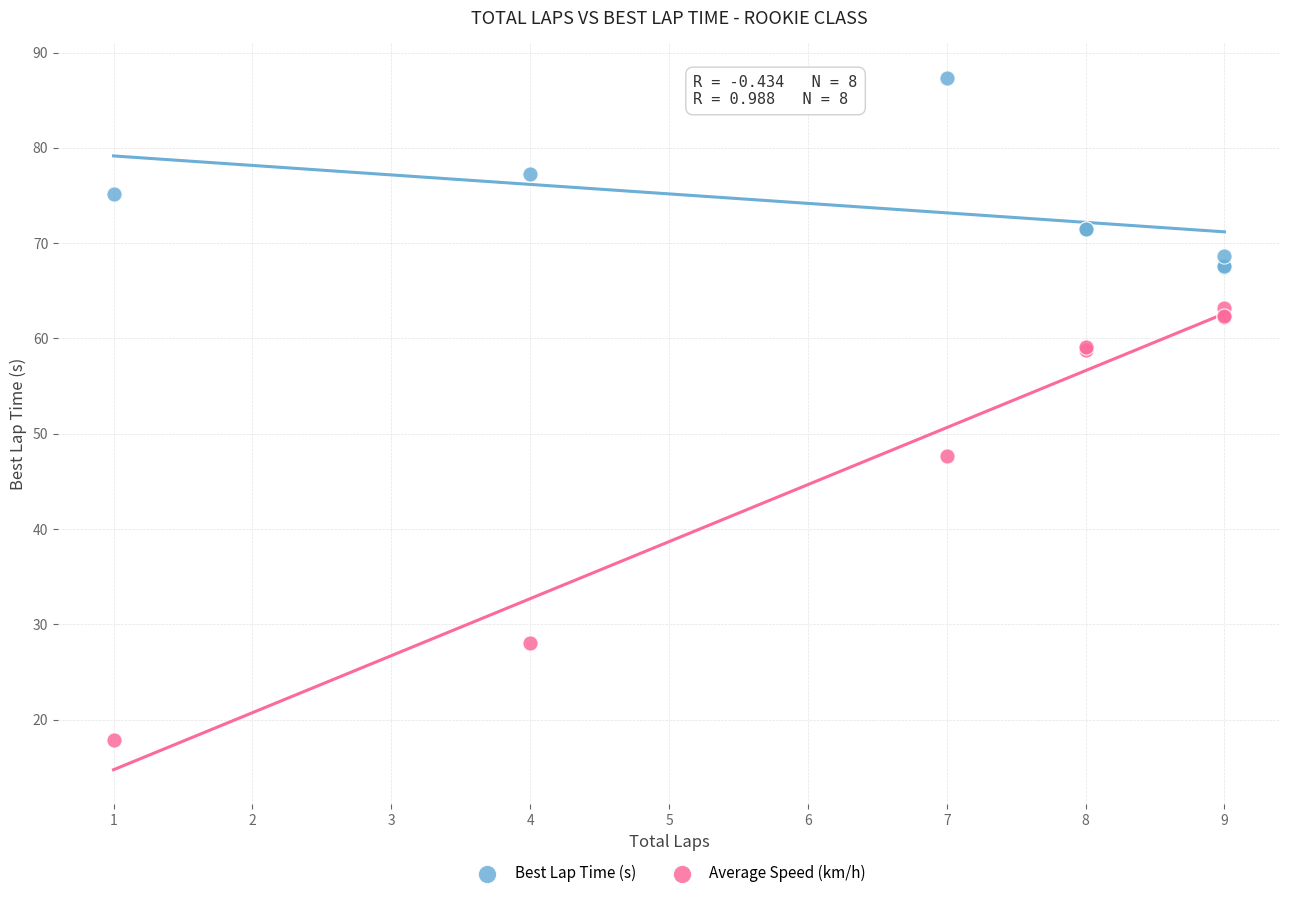

Which series reaches the maximum Y coordinate?

Best Lap Time (s)